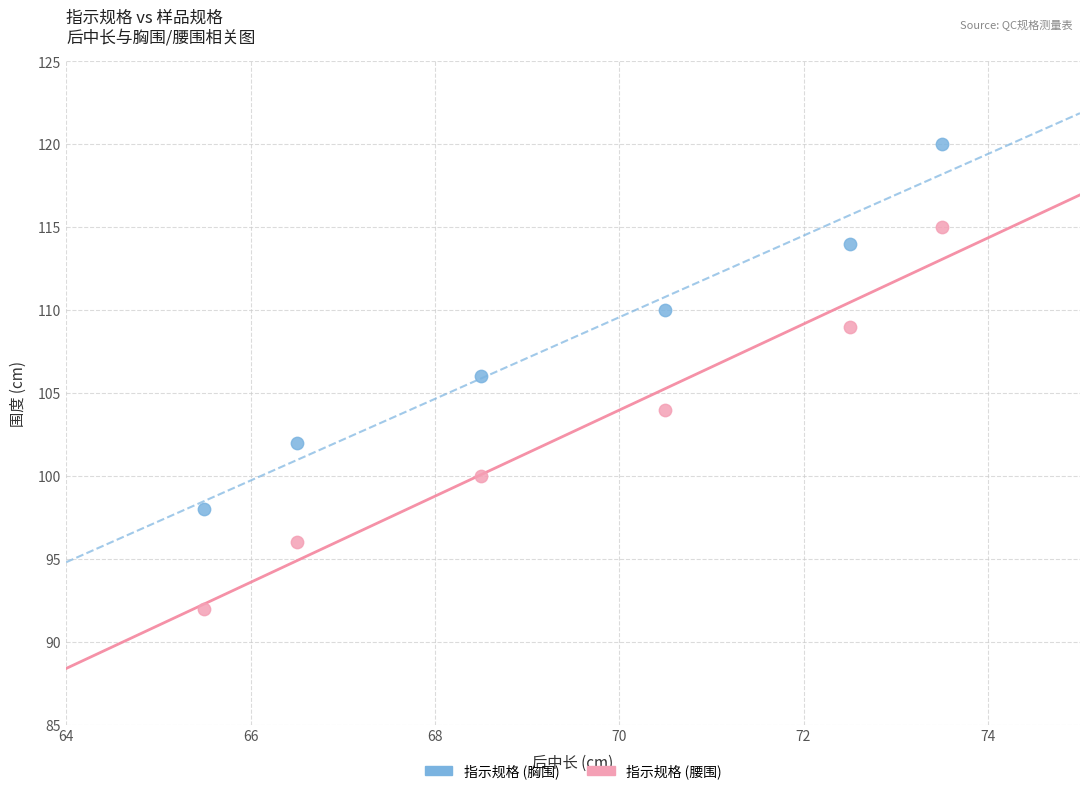

Which series has the widest spread of Y values?

指示规格 (腰围)